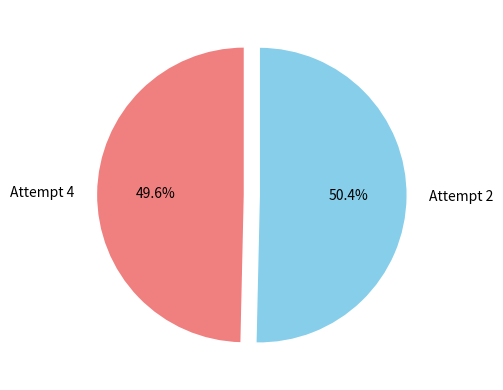

Is there any slice that represents more than half of the pie?

Yes